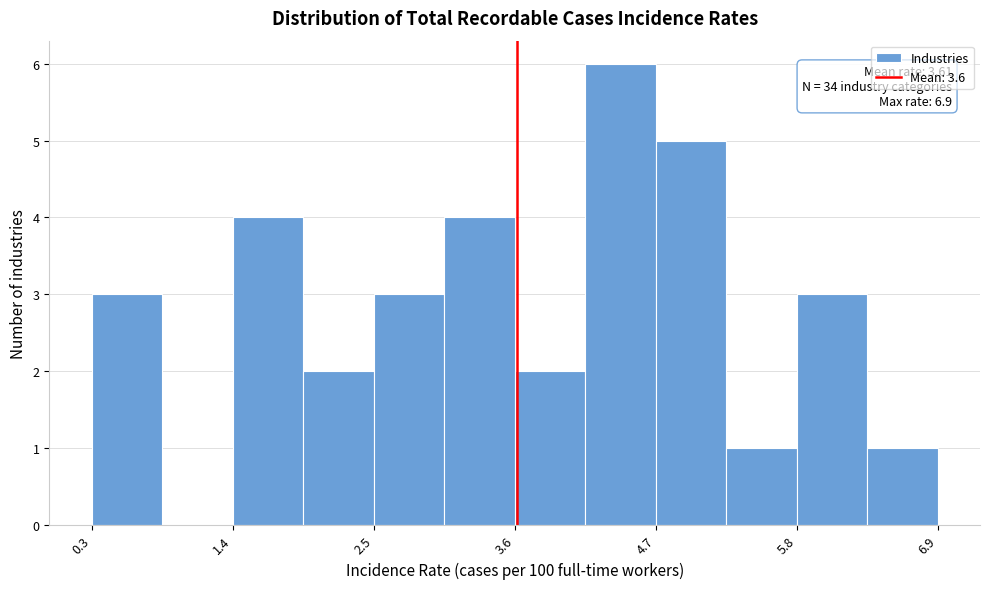

Read against the x-axis, roughly where is the centre of the tallest bar?

4.4